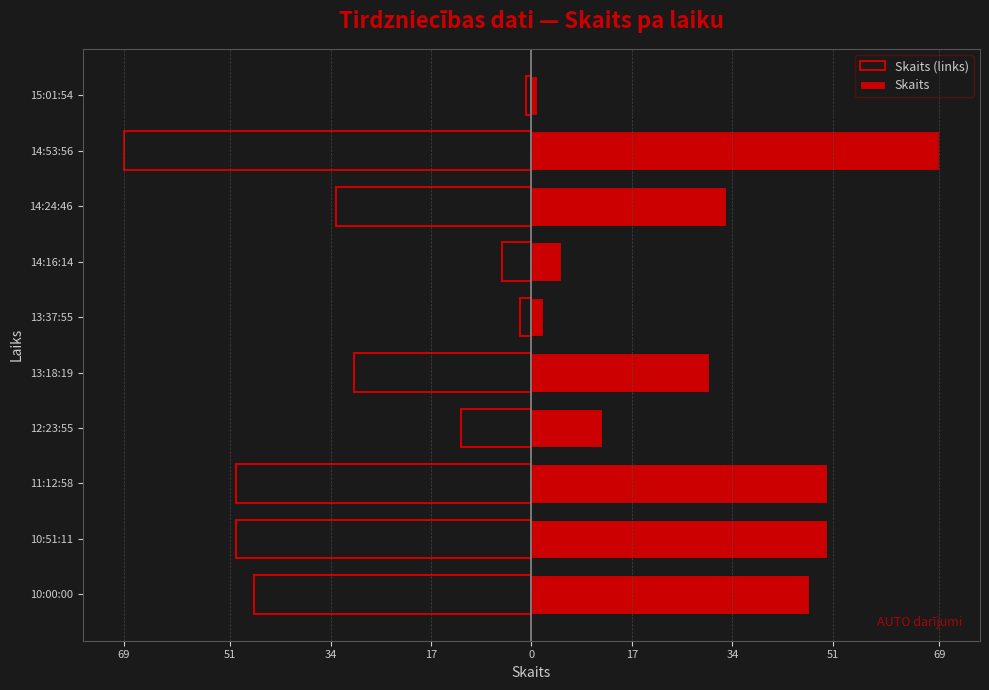

What is the sum of all Skaits values?

299